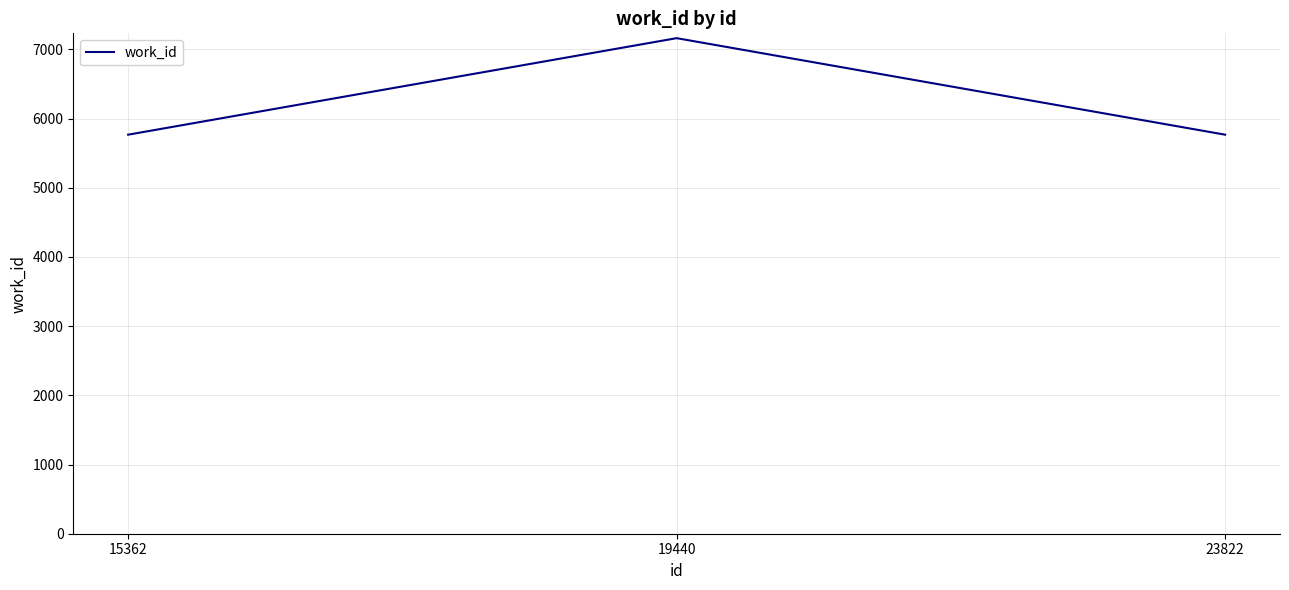

How many lines are shown in the chart?

1